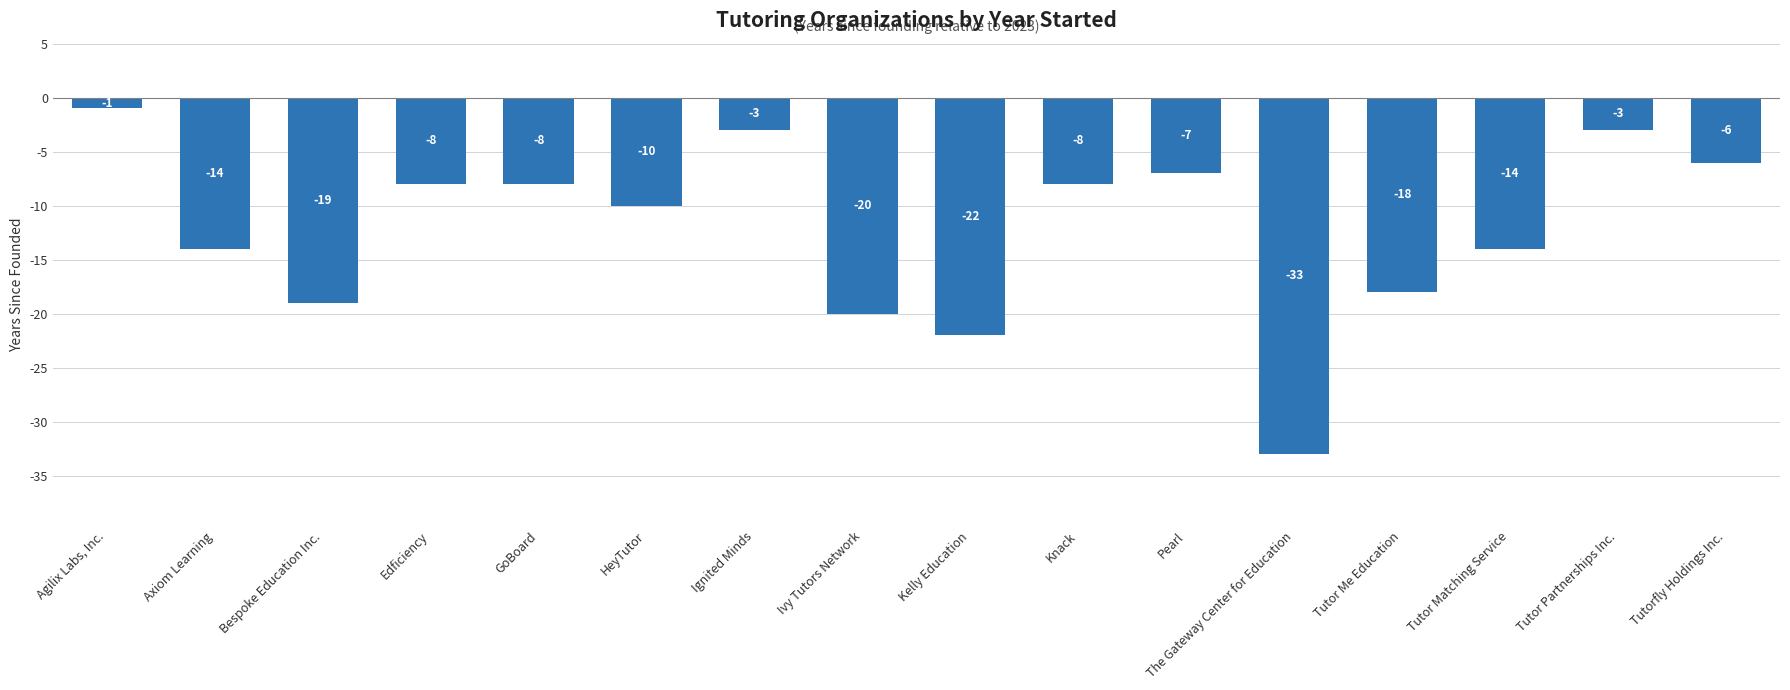

What is the greatest value displayed?

-1